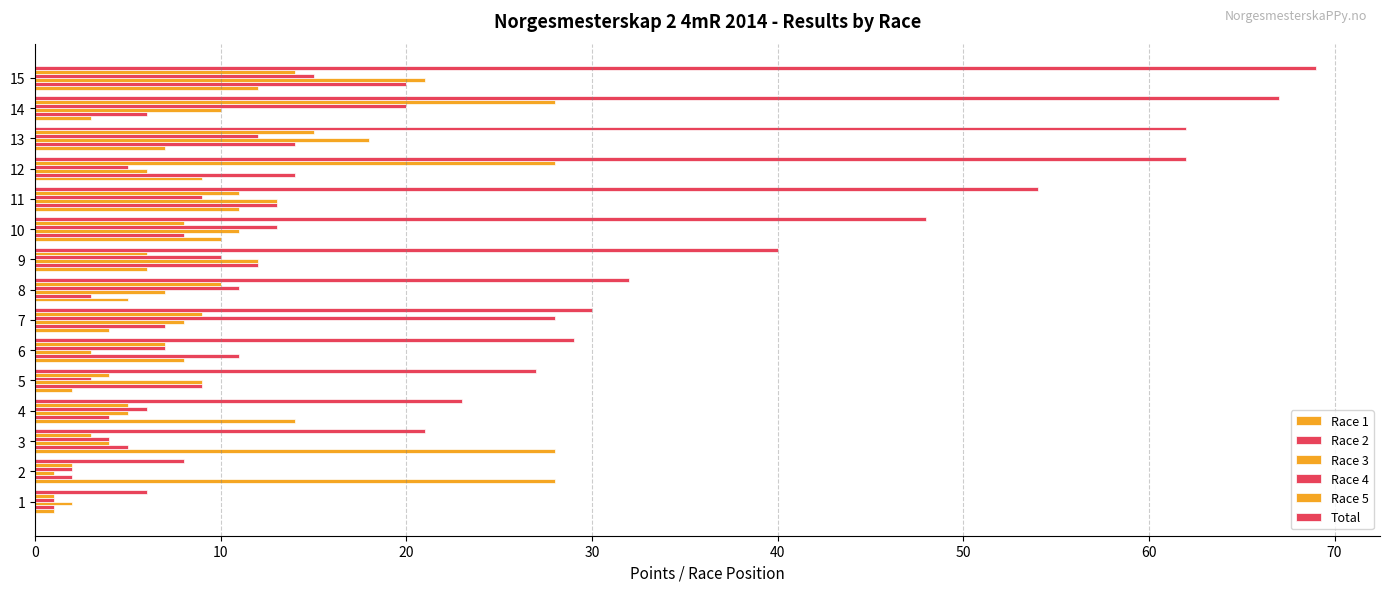

Reading left to right, list all the values displayed in this chart.

Race 1: 1	28	28	14	2	8	4	5	6	10	11	9	7	3	12
Race 2: 1	2	5	4	9	11	7	3	12	8	13	14	14	6	20
Race 3: 2	1	4	5	9	3	8	7	12	11	13	6	18	10	21
Race 4: 1	2	4	6	3	7	28	11	10	13	9	5	12	20	15
Race 5: 1	2	3	5	4	7	9	10	6	8	11	28	15	28	14
Total: 6	8	21	23	27	29	30	32	40	48	54	62	62	67	69